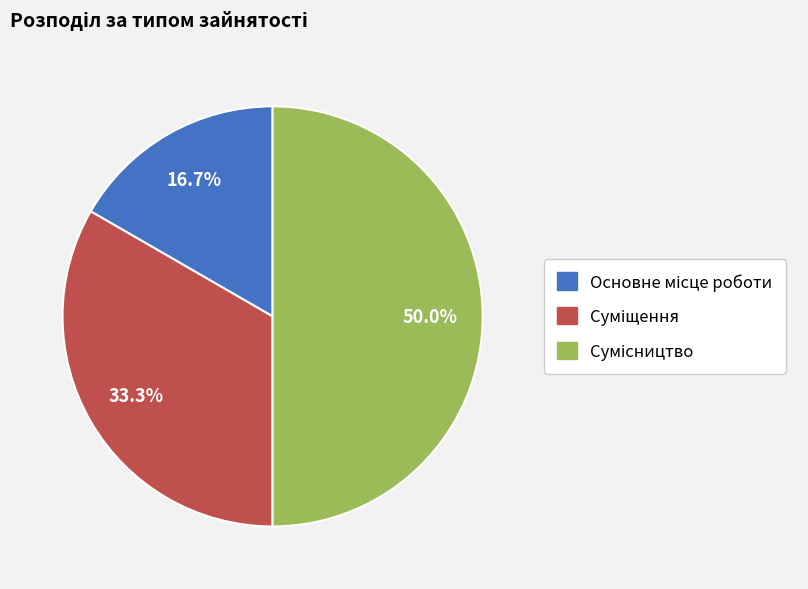

Combined, what portion of the pie is Сумісництво and Основне місце роботи?

66.7%